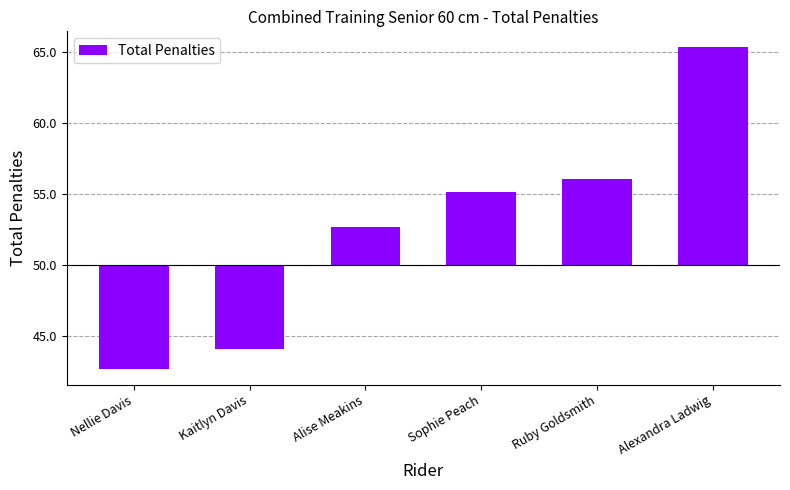

List the labels in order of value, smallest first.

Nellie Davis, Kaitlyn Davis, Alise Meakins, Sophie Peach, Ruby Goldsmith, Alexandra Ladwig